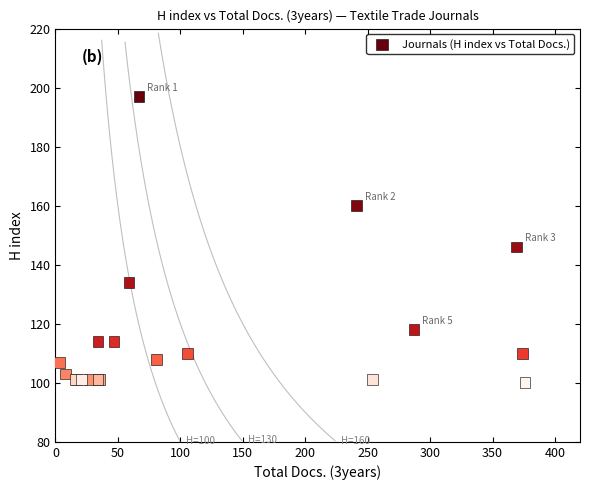

What Y value in the scatter plot is closest to 148?

146